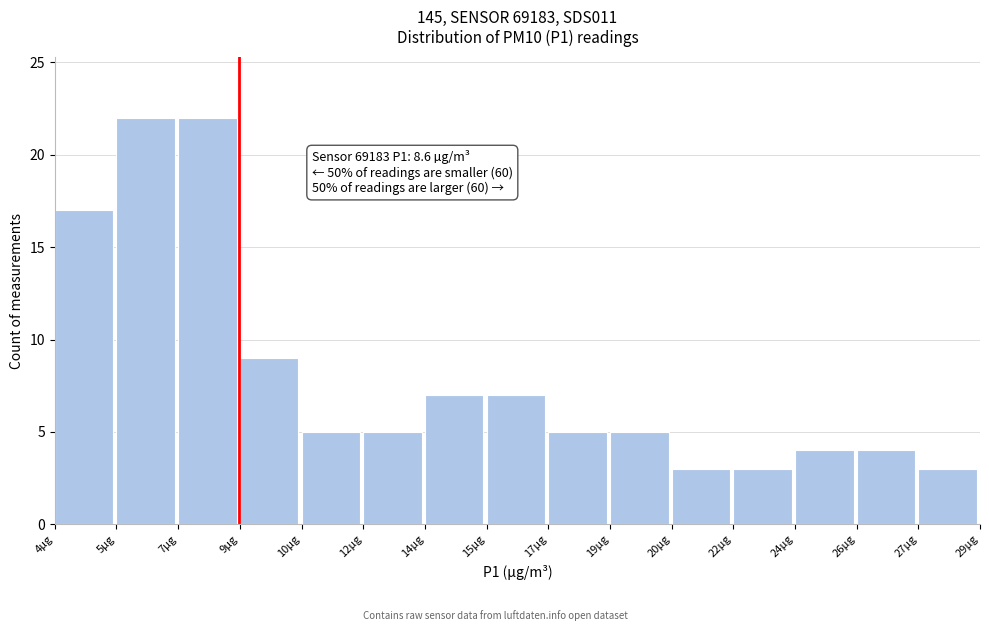

Reading left to right, what are all the values shown in this chart?

4µg=17	5µg=22	7µg=22	9µg=9	10µg=5	12µg=5	14µg=7	15µg=7	17µg=5	19µg=5	20µg=3	22µg=3	24µg=4	26µg=4	27µg=3